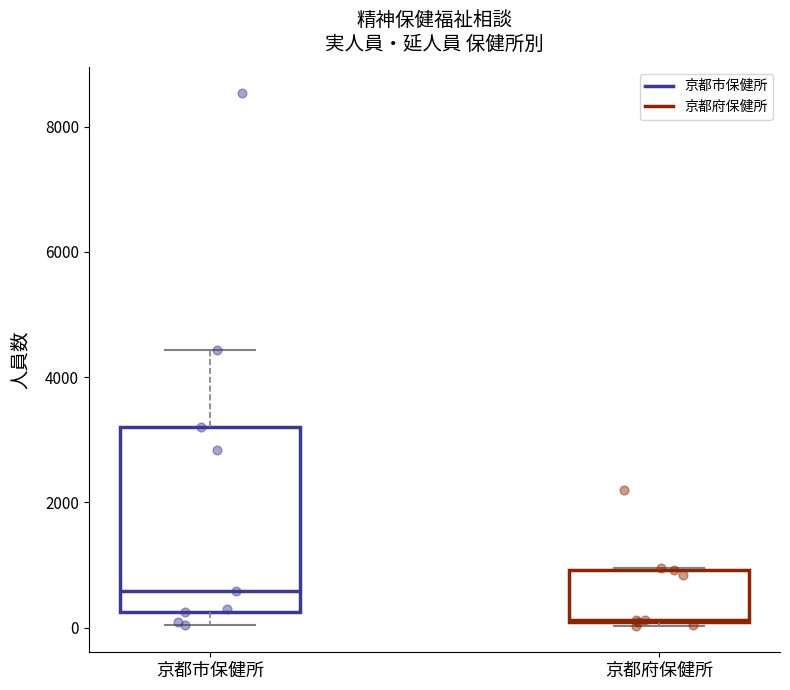

Which box's median line is the highest?

京都市保健所